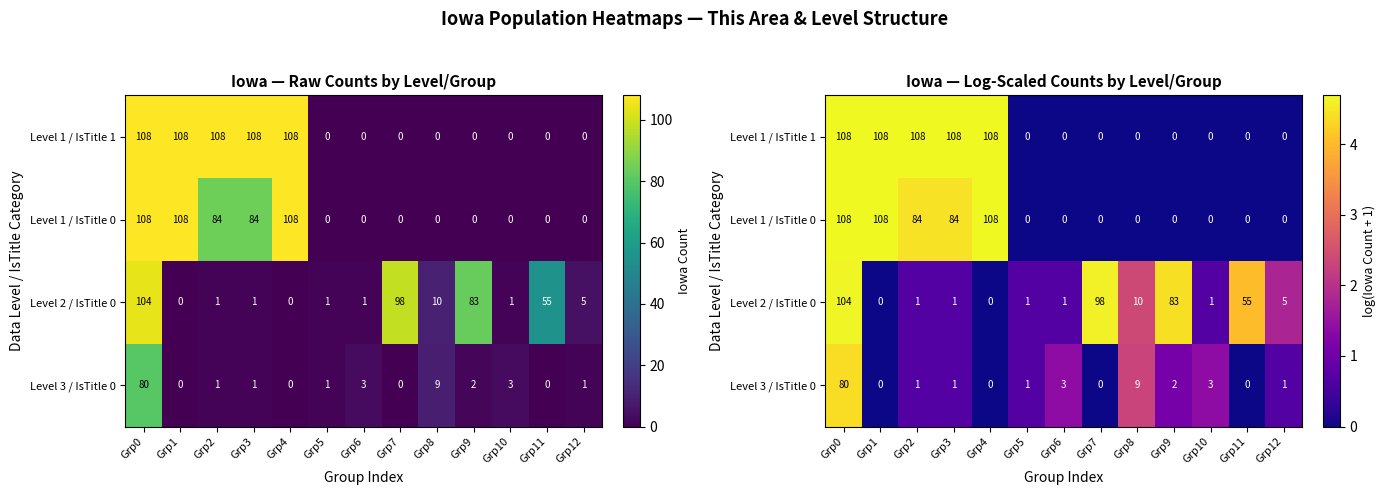

What is the spread (max minus min) of values at Grp7?

4.6